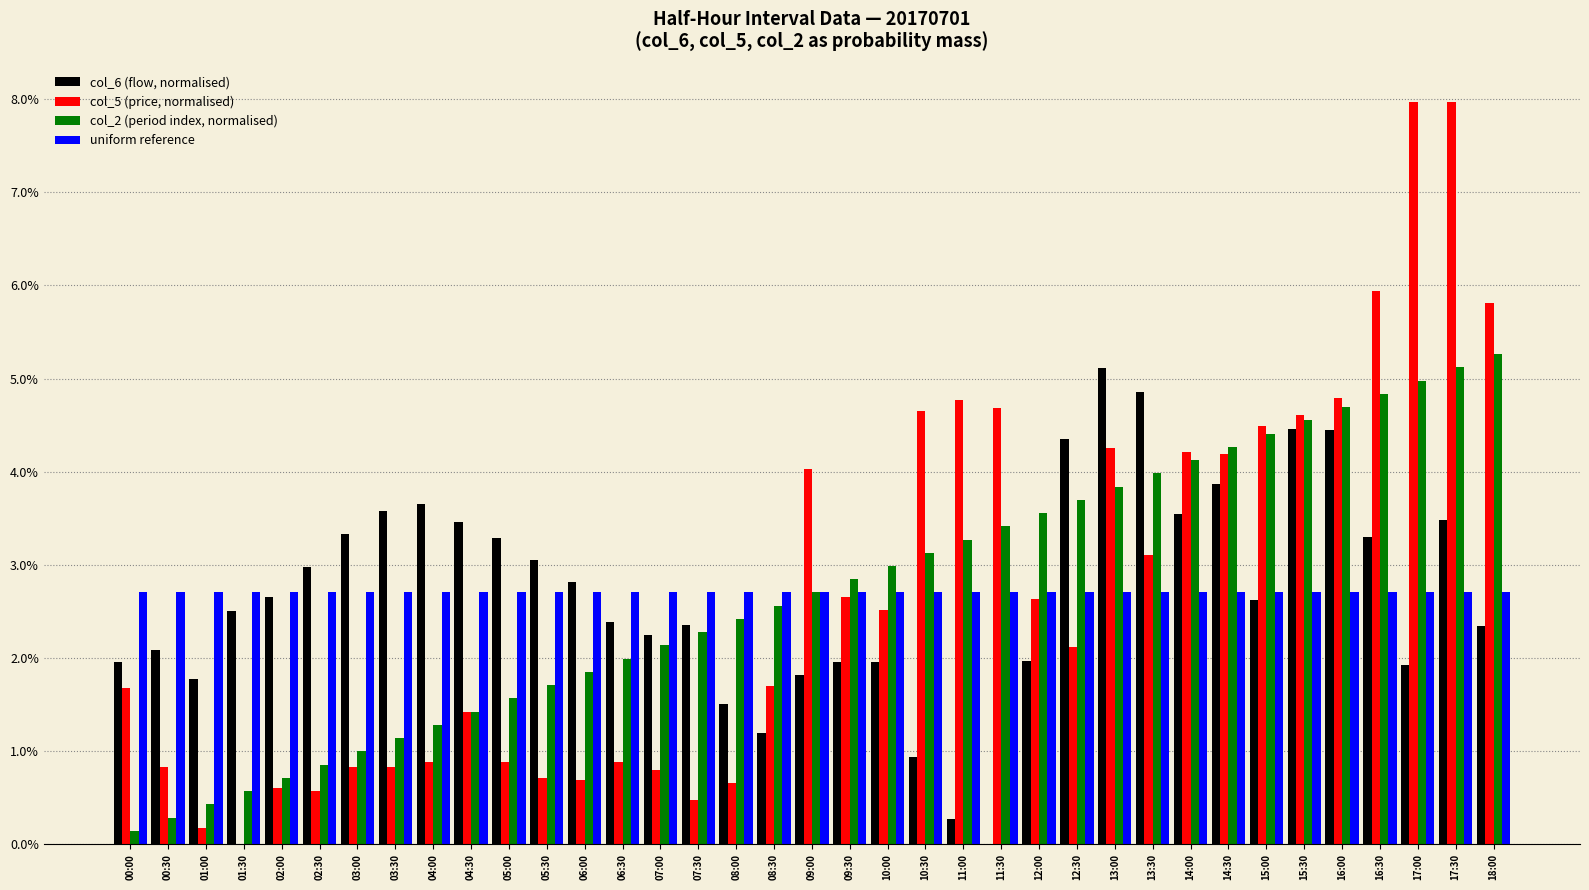

Which series changed the most between 01:30 and 14:00?

col_5 (price, normalised)